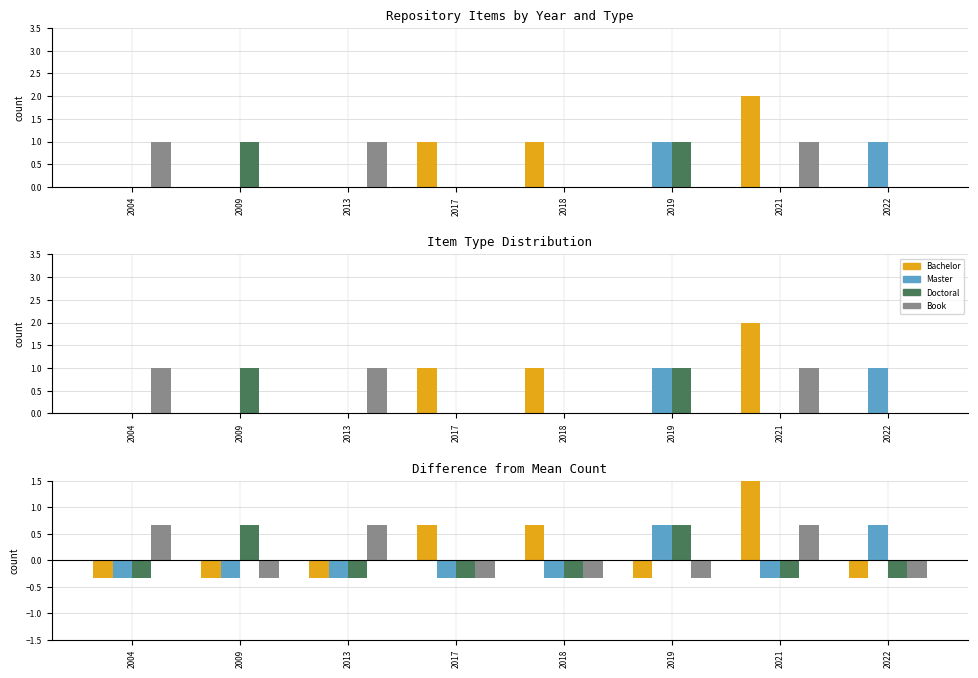

Are the bars horizontal?

No